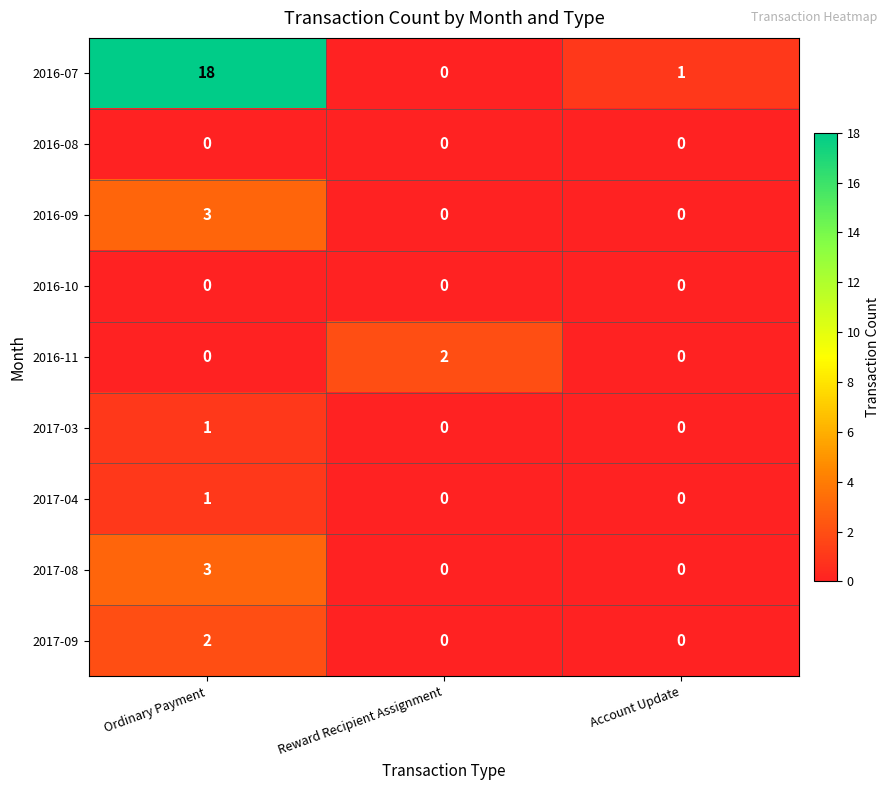

What is the maximum value shown in the chart?

18